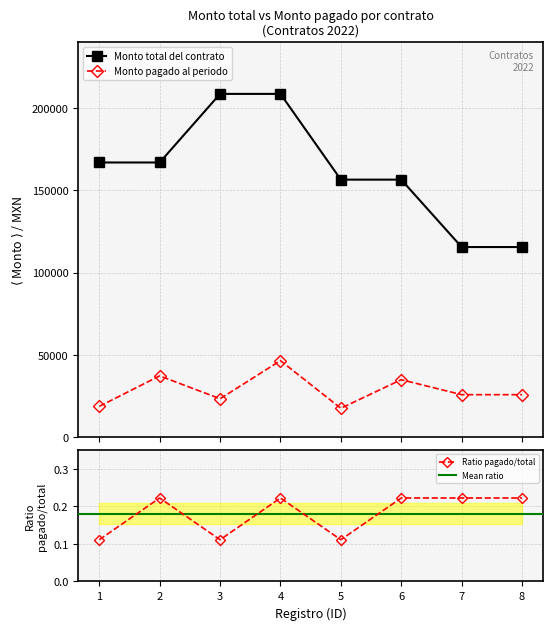

What is the maximum value shown in the chart?

208800